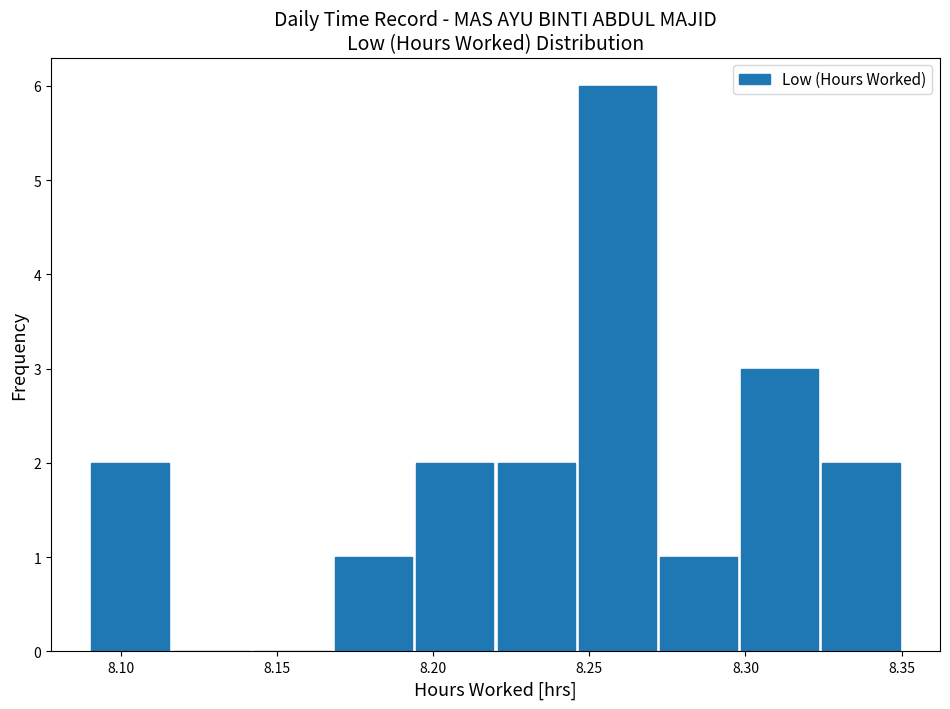

Reading left to right, list every bar in this chart as the range it spans on the x-axis followed by its height. Neither the bar edges nor the heights are printed on the chart, so give them approximately, as read against the axes.

8.090 to 8.116: 2
8.116 to 8.142: 0
8.142 to 8.168: 0
8.168 to 8.194: 1
8.194 to 8.220: 2
8.220 to 8.246: 2
8.246 to 8.272: 6
8.272 to 8.298: 1
8.298 to 8.324: 3
8.324 to 8.350: 2